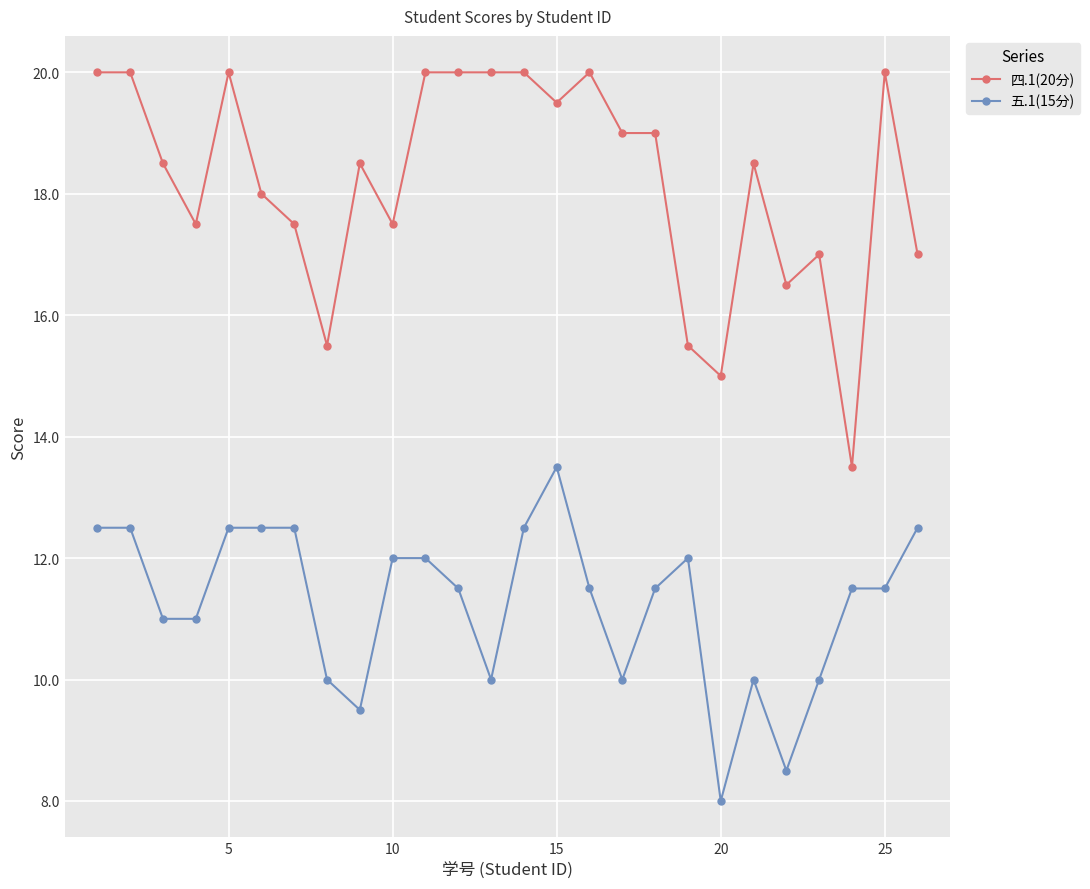

Which series has the largest total across all categories?

四.1(20分)